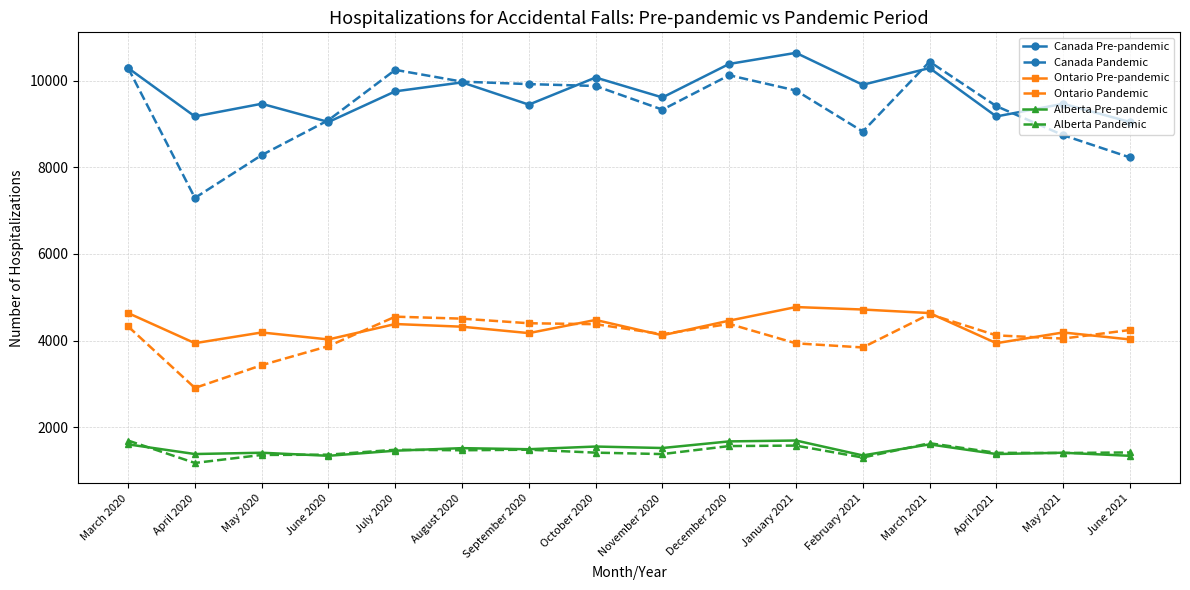

Is the value of Alberta Pandemic at November 2020 greater than the value of Alberta Pre-pandemic at September 2020?

No